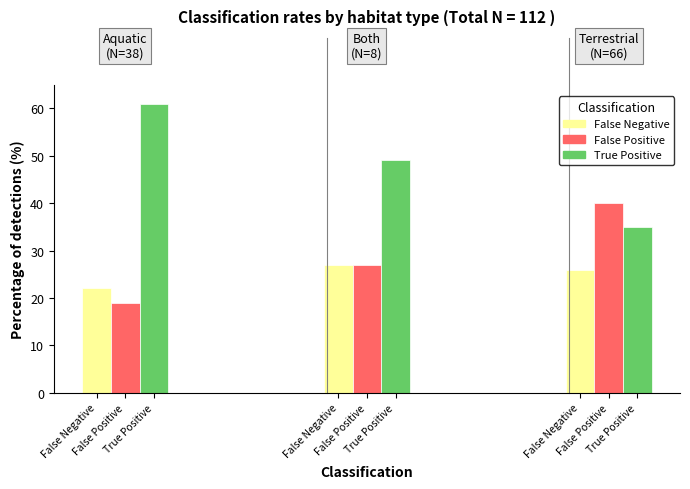

Count the True Positive values in the range 35 to 61.

3